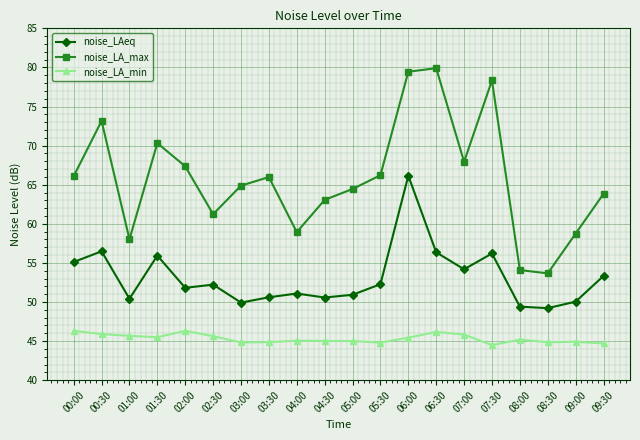

Rank the series by their maximum value, from highest to lowest.

noise_LA_max, noise_LAeq, noise_LA_min